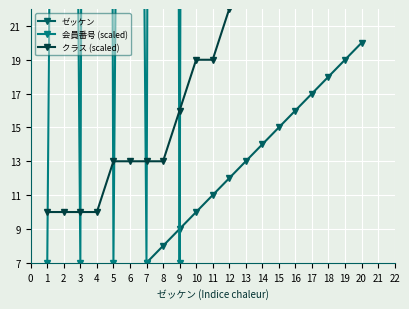

What is the difference between the second highest and minimum values in the 会員番号 (scaled) series?

323.8